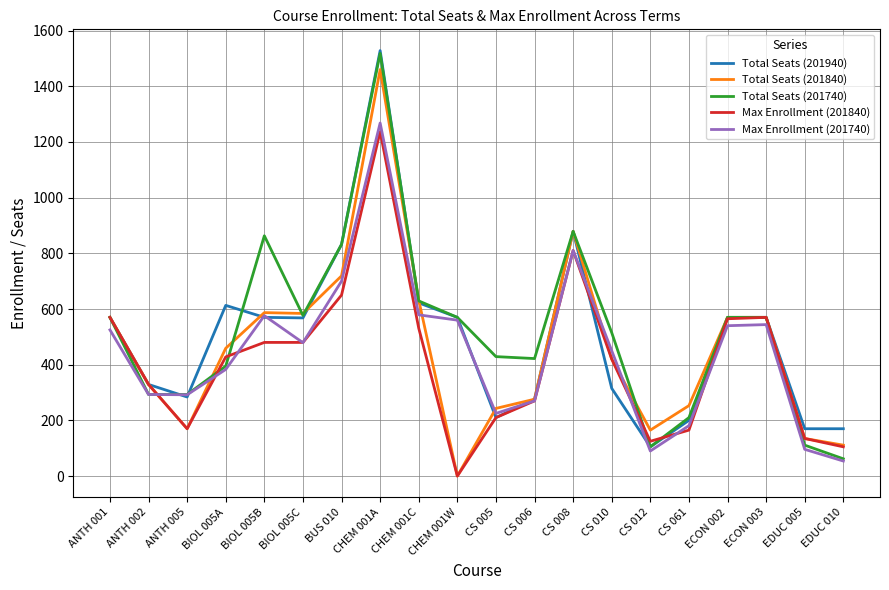

At which label does Total Seats (201840) reach its peak?

CHEM 001A